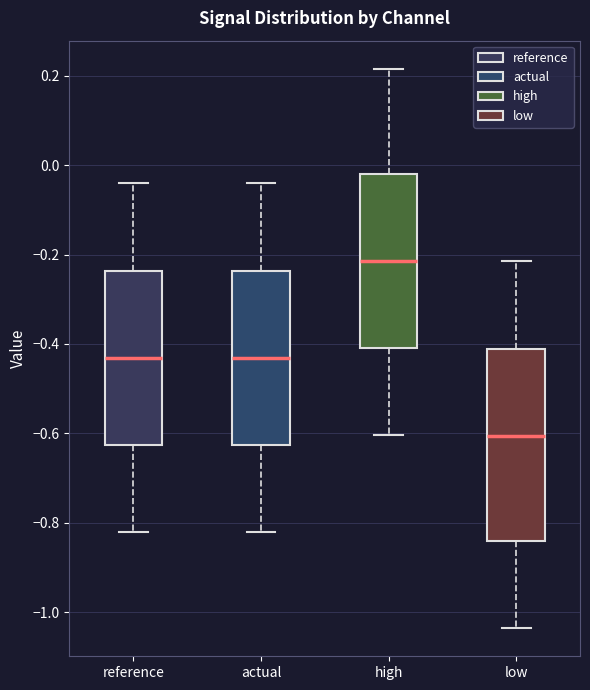

Reading left to right, transcribe this box plot: for each box, give where its median line is, the range the box spans, and where its two whiskers end, as read against the y-axis. The values are not printed on the chart, so give them approximately, as read against the axis.

reference: median -0.44, box -0.62 to -0.24, whiskers -0.82 to -0.04
actual: median -0.44, box -0.62 to -0.24, whiskers -0.82 to -0.04
high: median -0.22, box -0.40 to -0.02, whiskers -0.60 to 0.22
low: median -0.60, box -0.84 to -0.42, whiskers -1.04 to -0.22